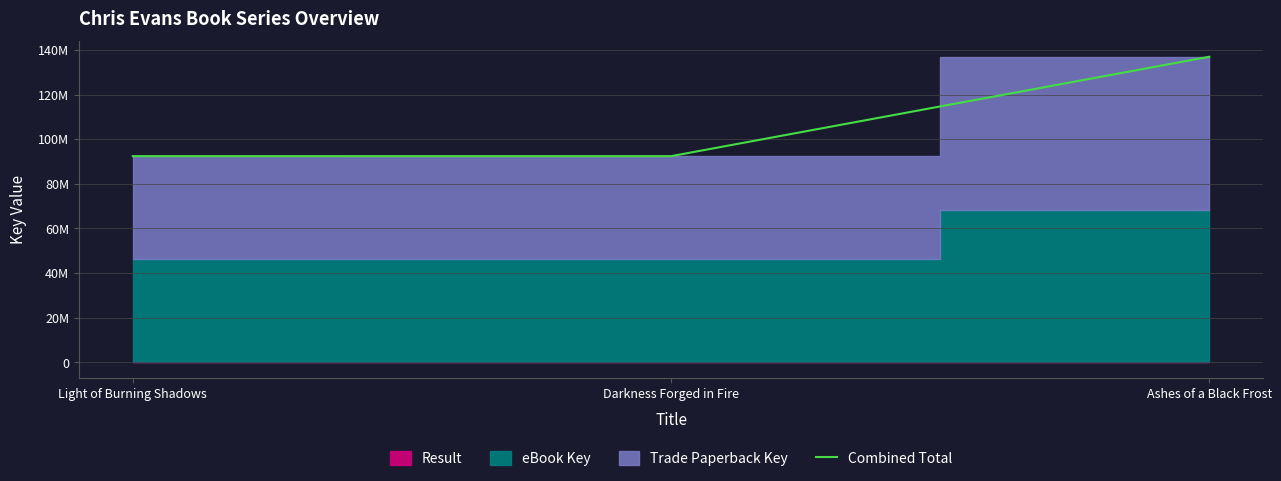

The chart shows a value of 136947557 at Ashes of a Black Frost. True or false?

True